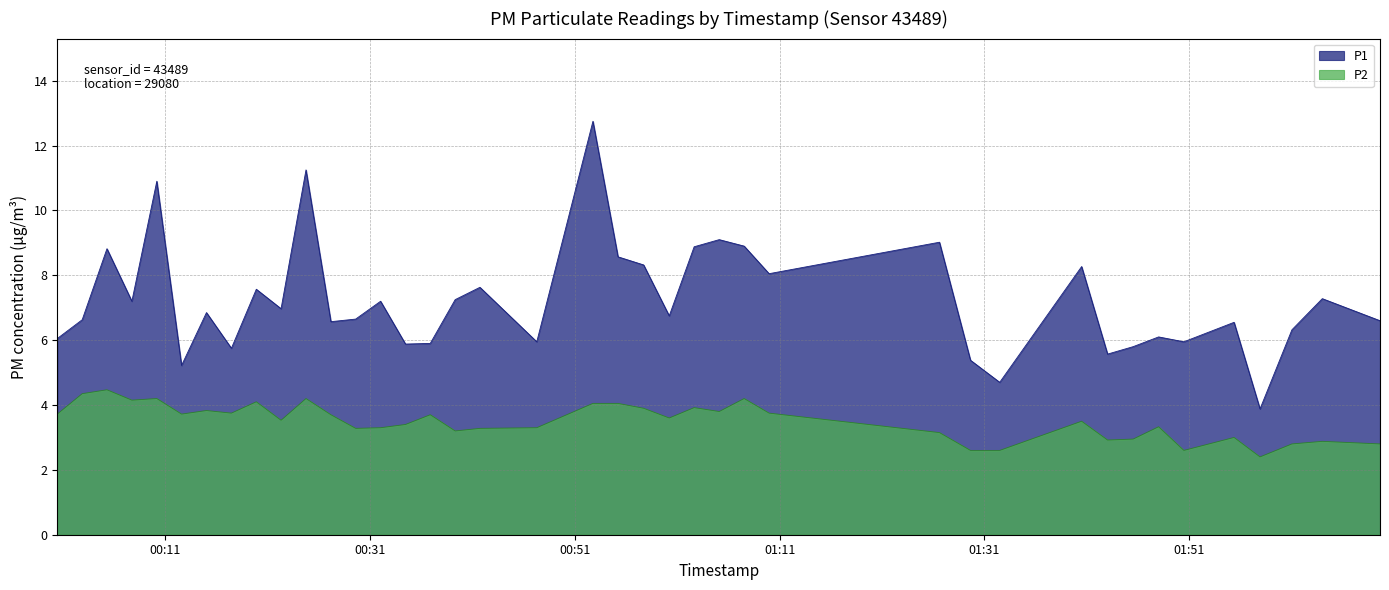

What is the value of the P1 point at the 18th from the left?

7.6